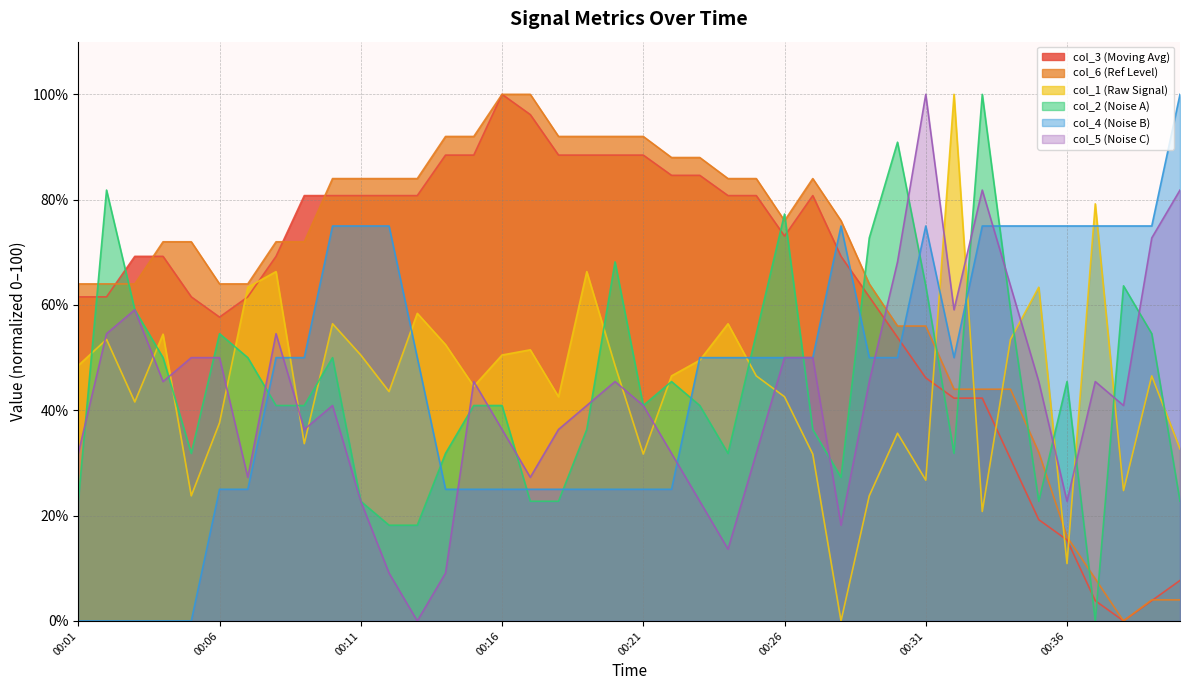

At which label does col_1 reach its minimum?

00:28